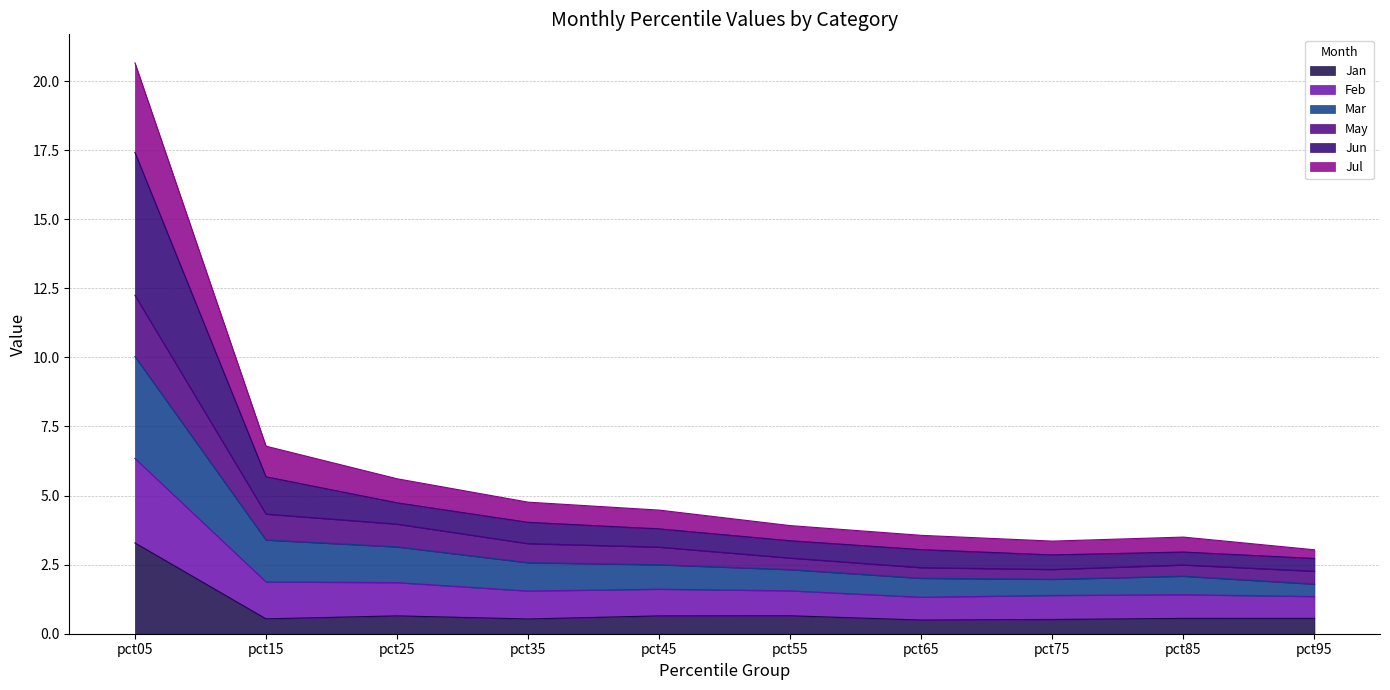

What are all the series names shown in the legend?

Jan, Feb, Mar, May, Jun, Jul